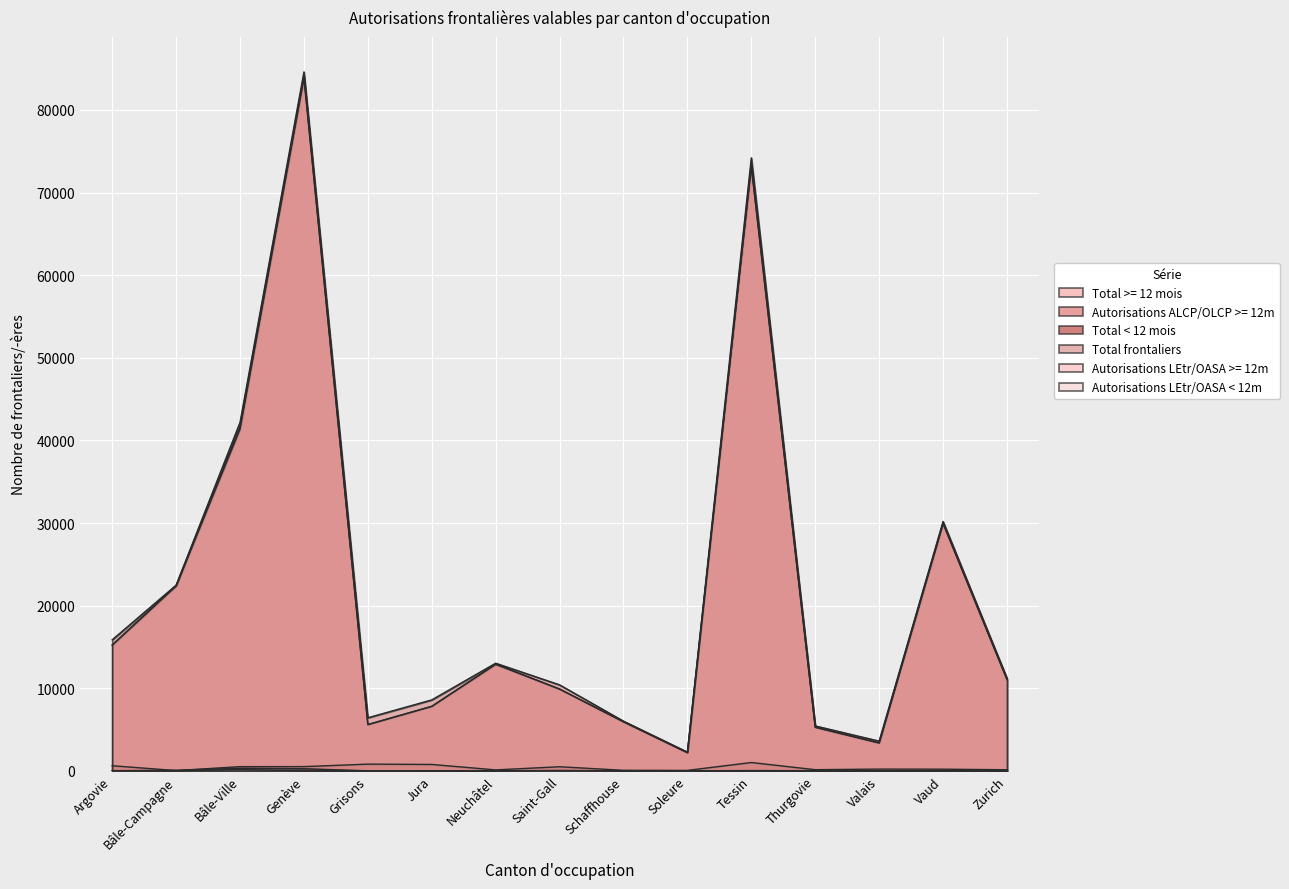

The Autorisations LEtr/OASA >= 12m series shows 7 at Soleure. True or false?

False